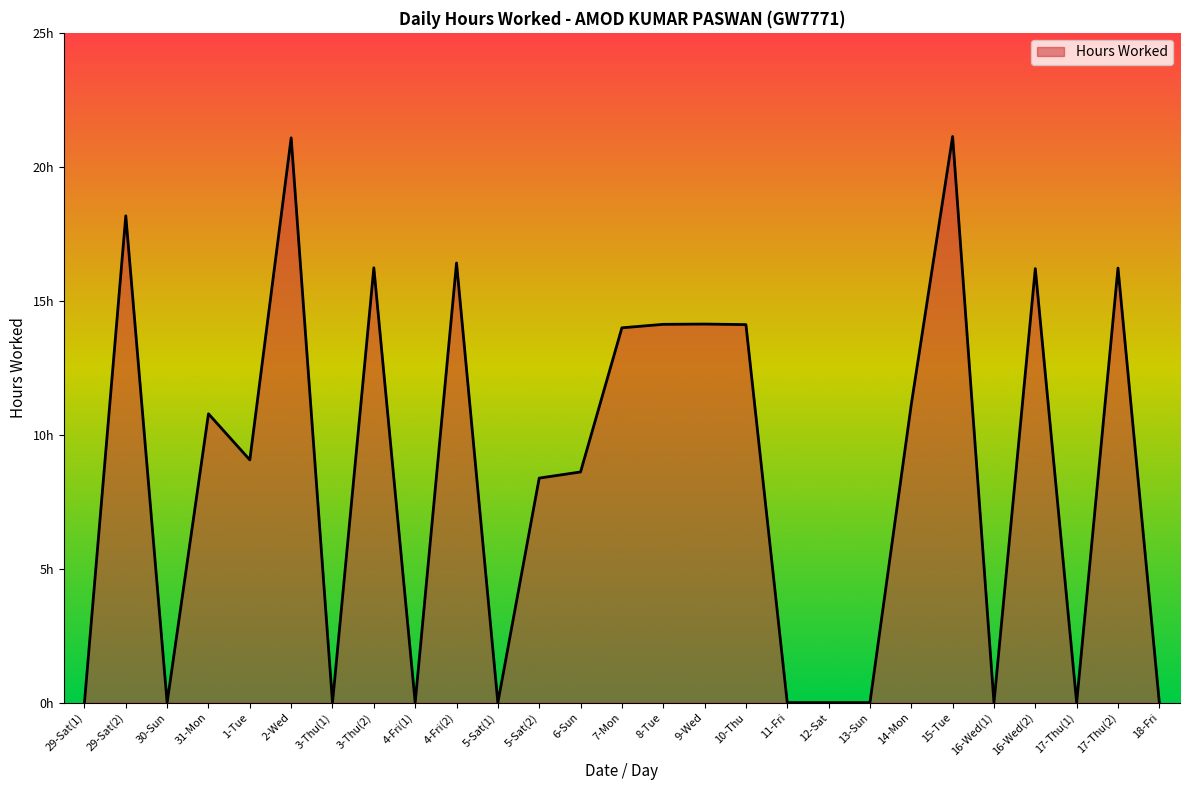

How many interior local valleys (lower than both neighbors) does the data have?

7